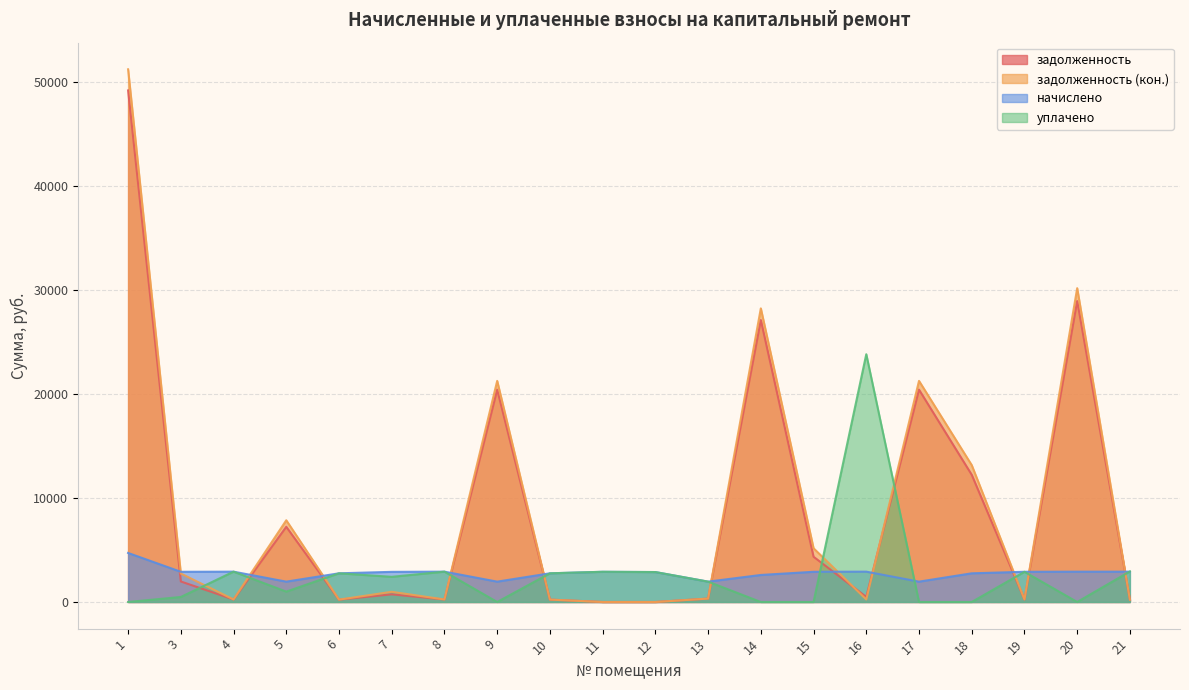

Which series has the largest total across all categories?

задолженность (кон.)